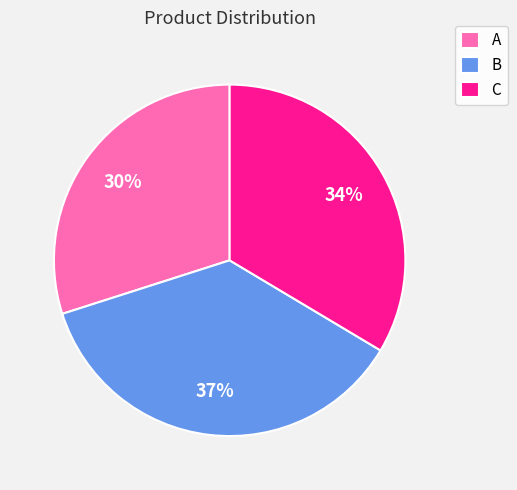

Is B the majority of the pie?

No